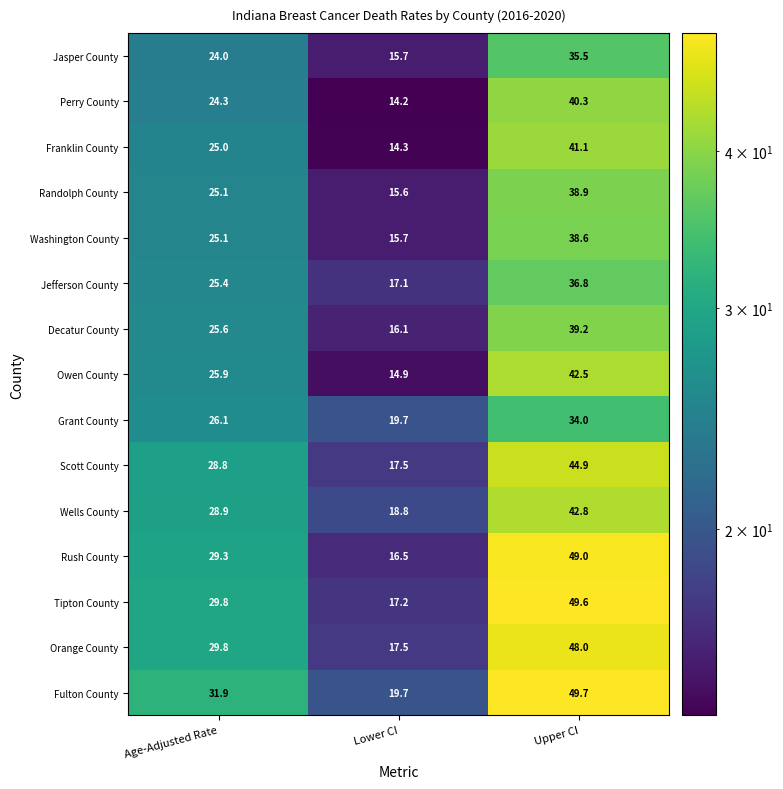

Is it true that Washington County equals 15.7 at Lower CI?

True